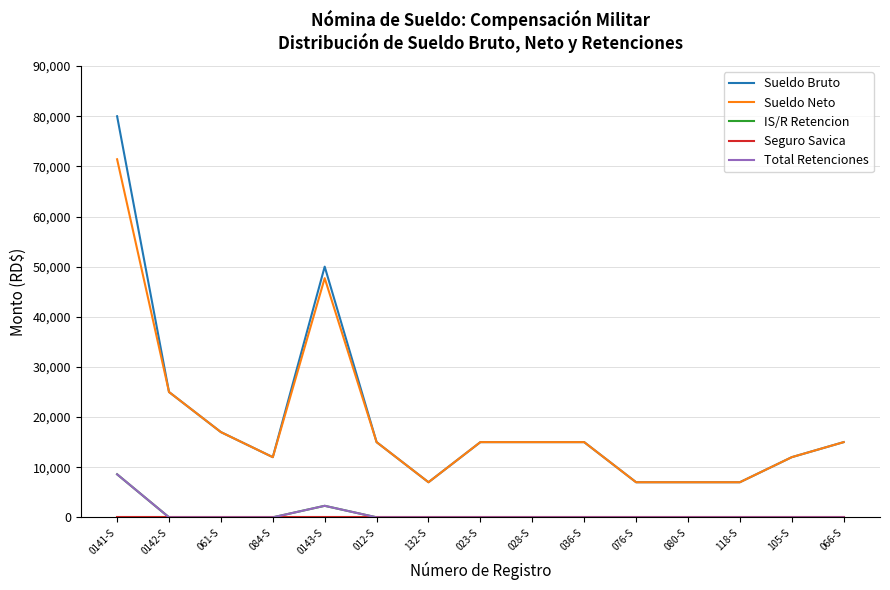

Is this an area chart (filled region under the line)?

No